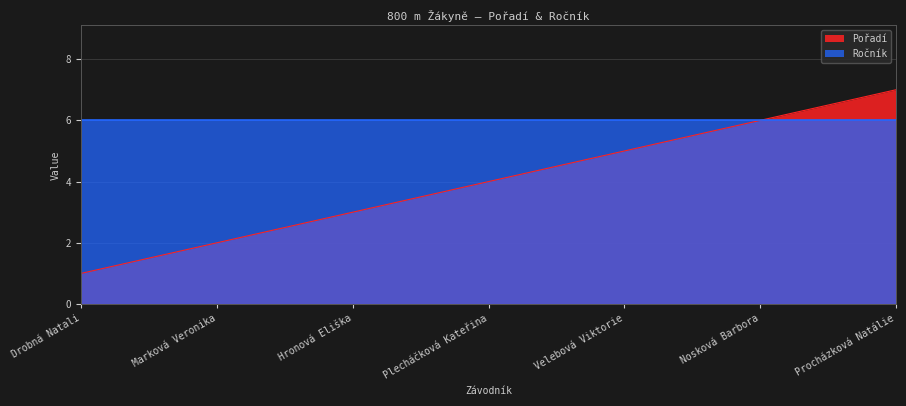

The value at Procházková Natálie is 7. True or false?

True